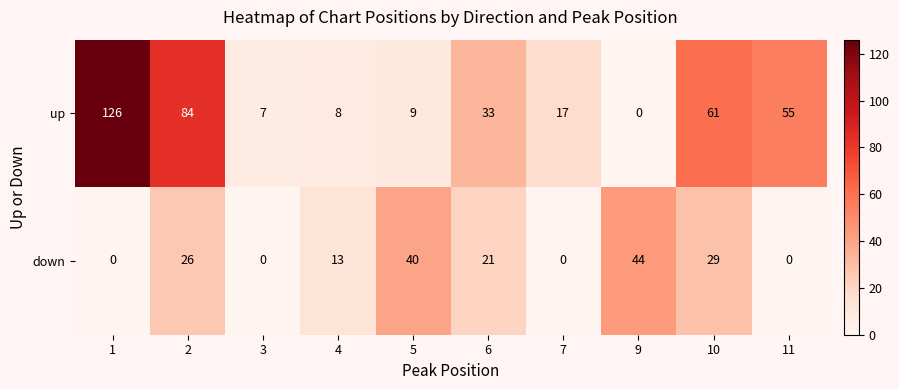

What is the spread (max minus min) of values at 7?

17